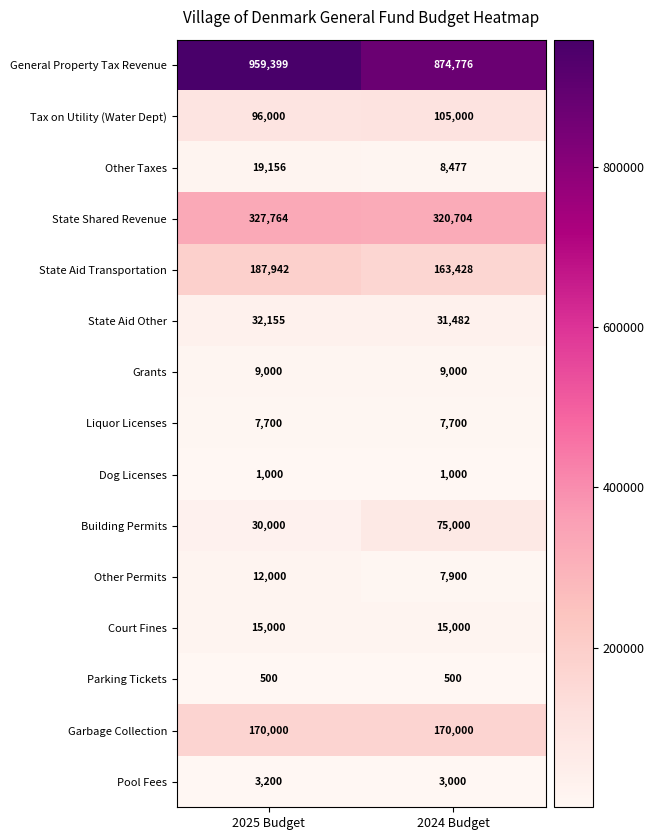

Which label corresponds to the largest value in the chart?

2025 Budget